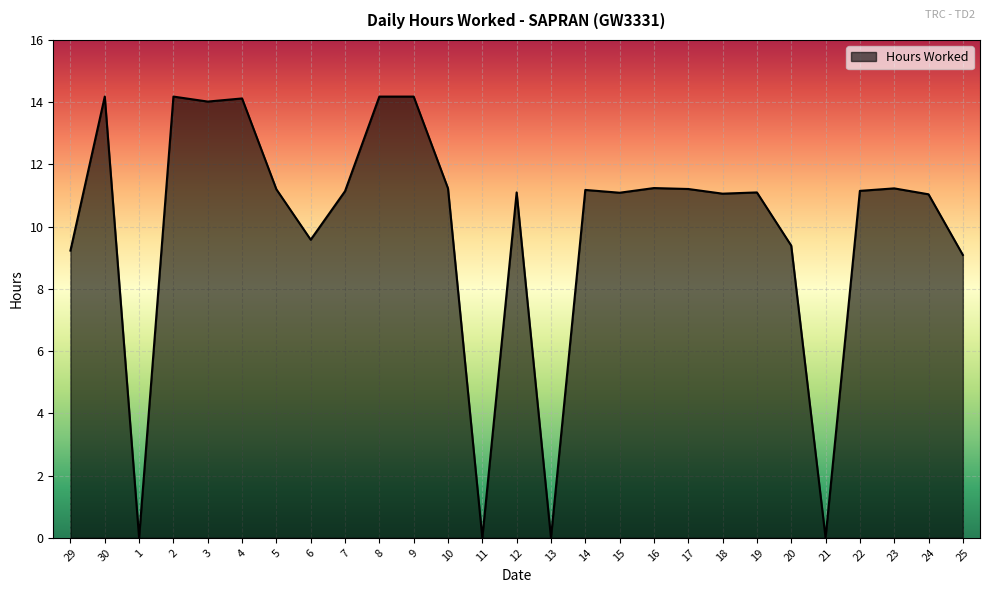

What is the greatest value displayed?

14.2